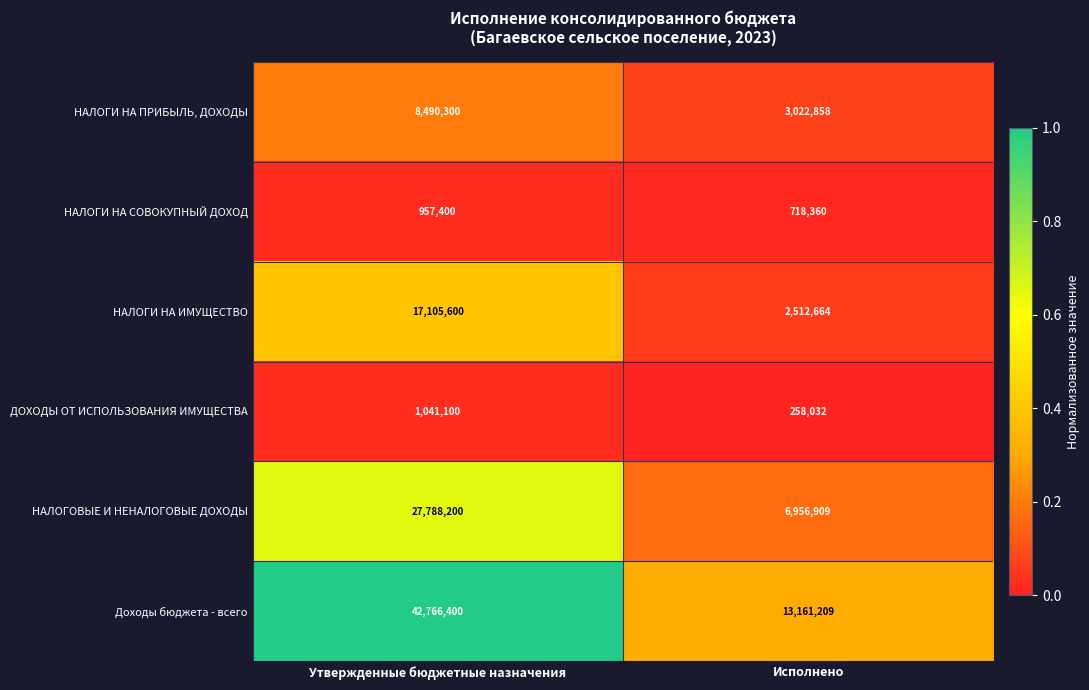

At Исполнено, list the series in order from largest to smallest.

Доходы бюджета - всего, НАЛОГОВЫЕ И НЕНАЛОГОВЫЕ ДОХОДЫ, НАЛОГИ НА ПРИБЫЛЬ, ДОХОДЫ, НАЛОГИ НА ИМУЩЕСТВО, НАЛОГИ НА СОВОКУПНЫЙ ДОХОД, ДОХОДЫ ОТ ИСПОЛЬЗОВАНИЯ ИМУЩЕСТВА